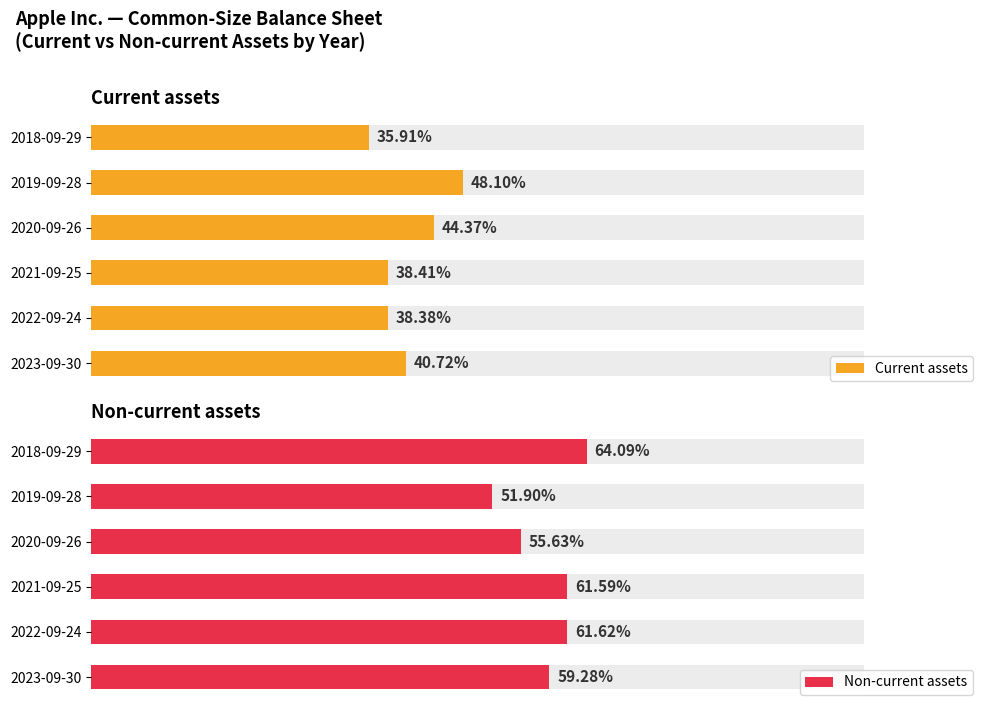

How many series are shown in this chart?

2